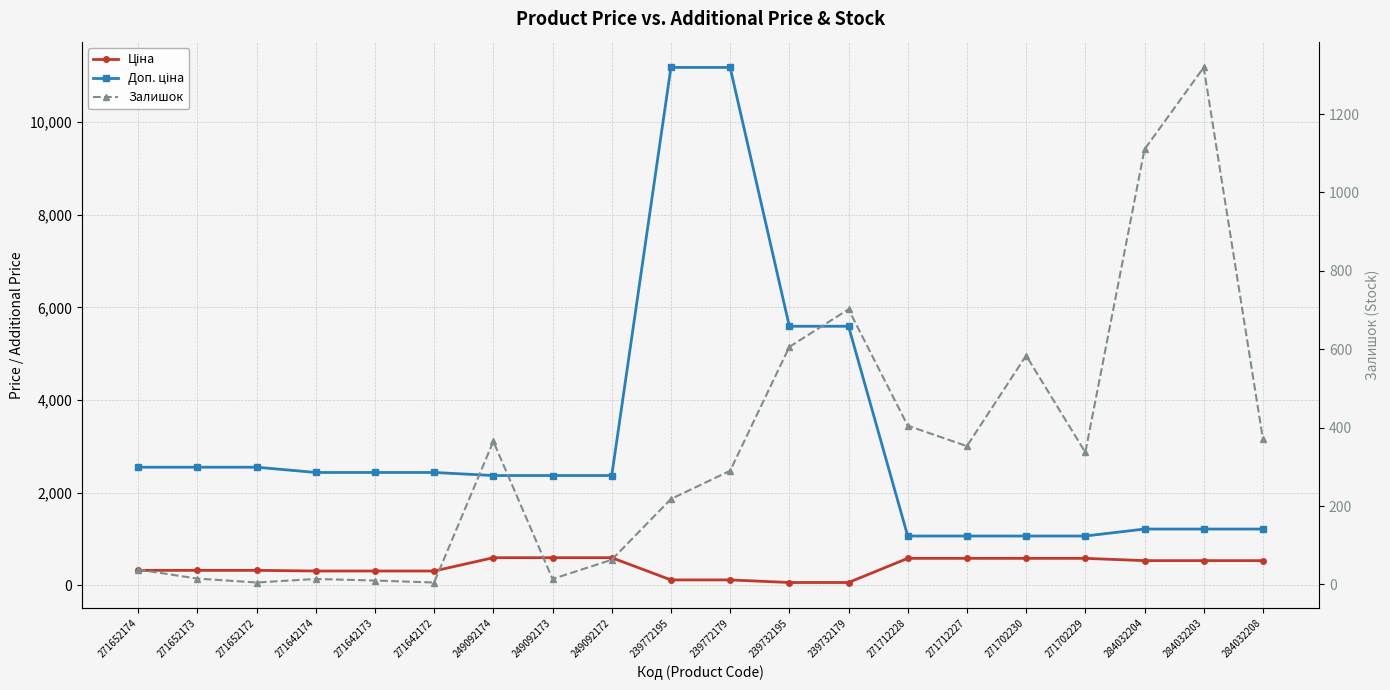

True or false: Доп. ціна and Ціна intersect in this chart.

False